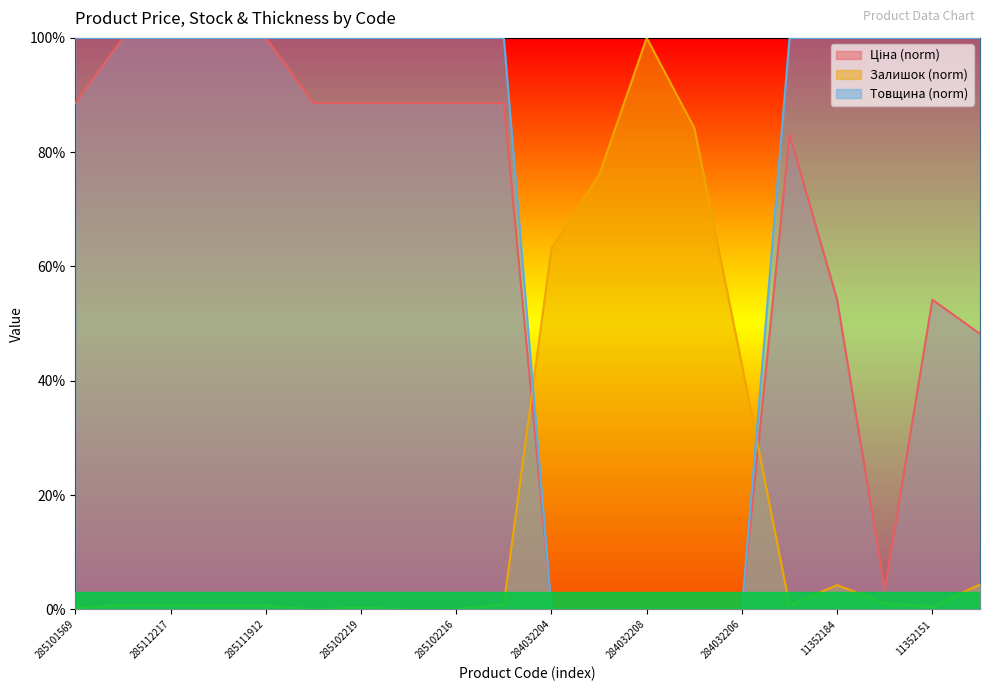

True or false: Ціна and Товщина intersect in this chart.

False